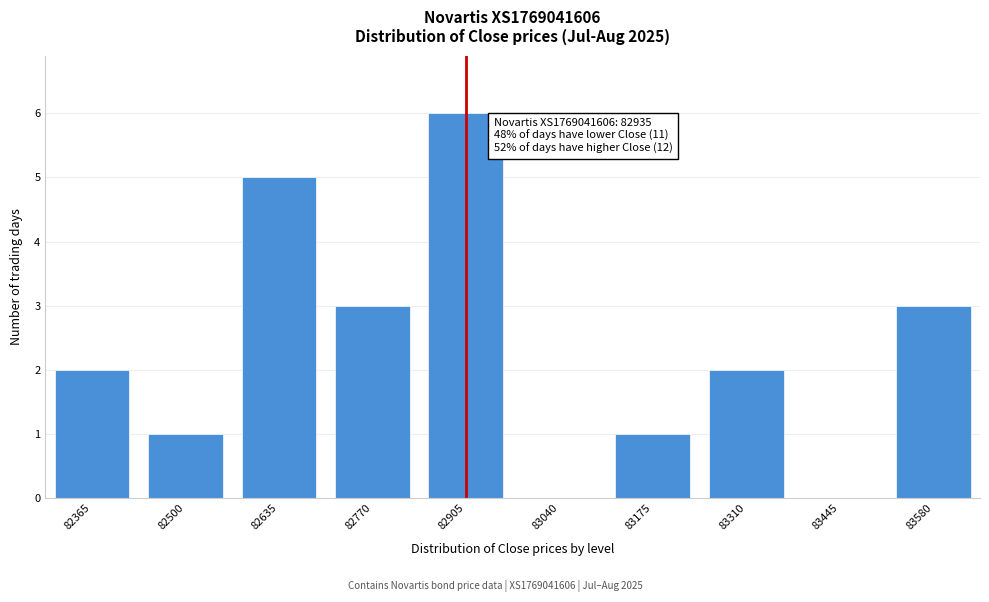

Reading right to left, extract all data points from this chart.

83580=3	83445=0	83310=2	83175=1	83040=0	82905=6	82770=3	82635=5	82500=1	82365=2